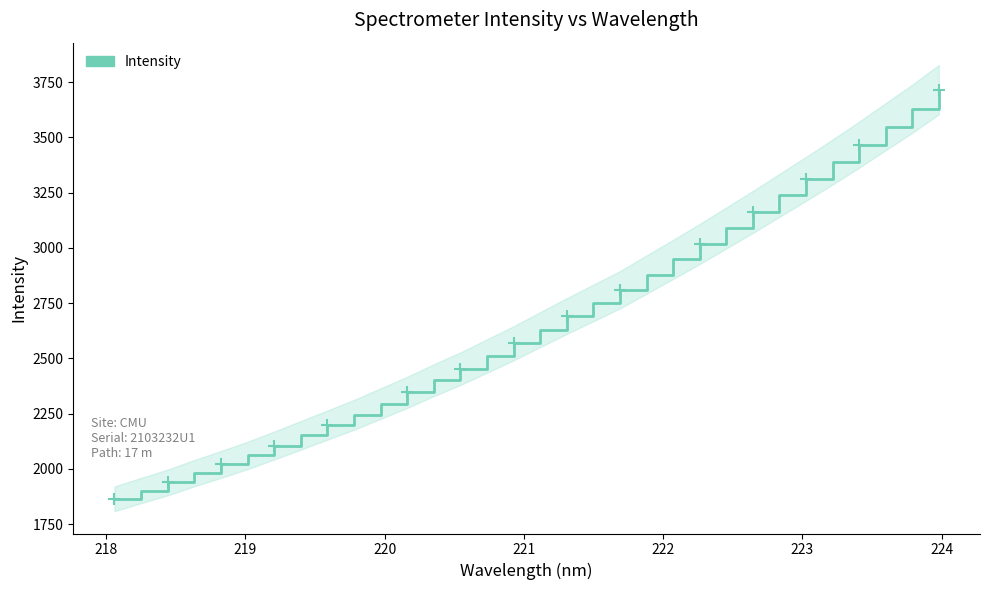

True or false: there are more than 1 points higher than both neighbors.

False